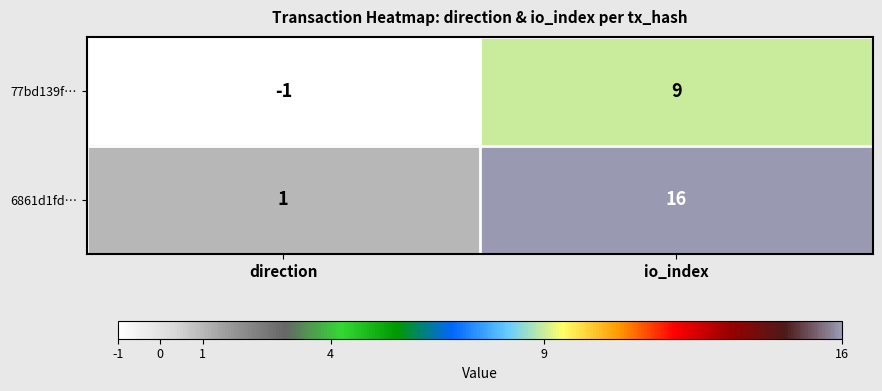

What is the average value of the 77bd139f… series?

4